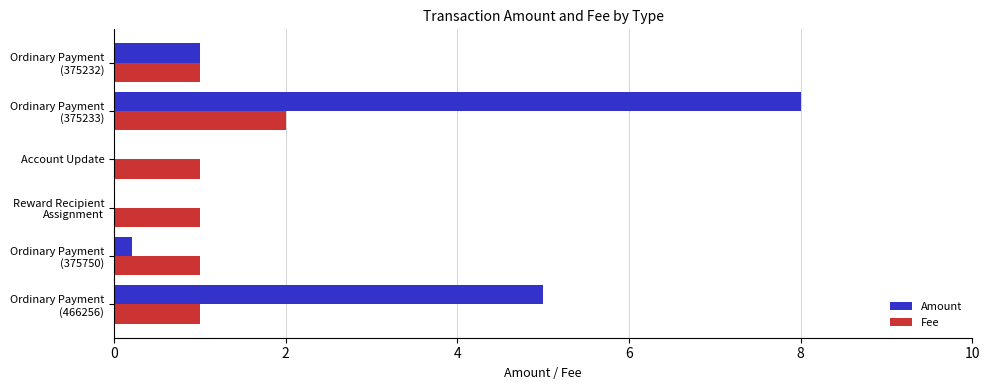

What are all the series names shown in the legend?

Amount, Fee